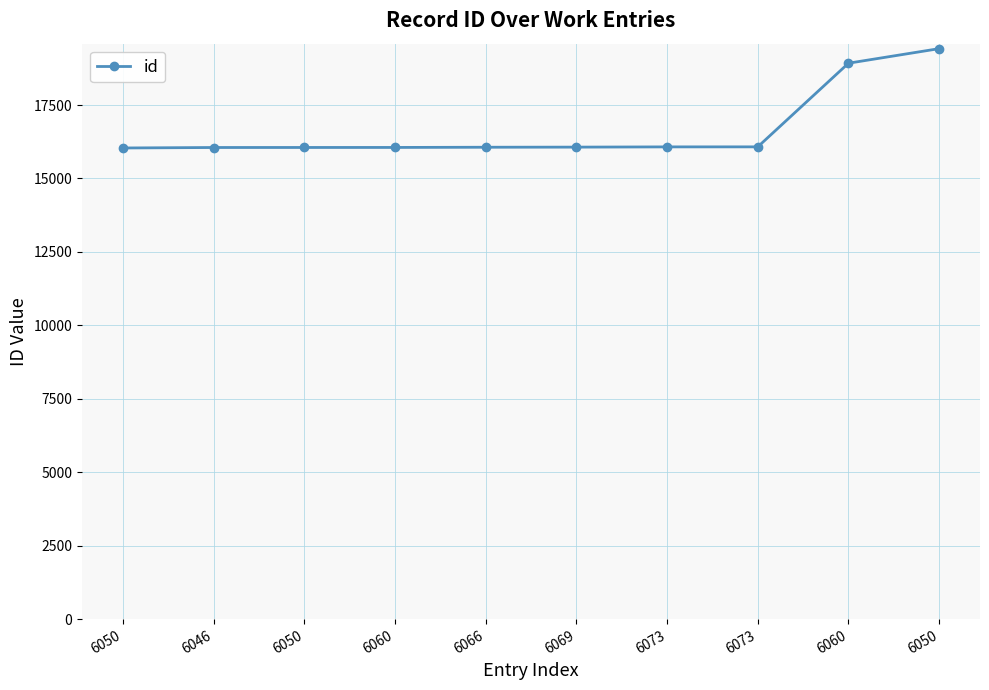

Rank the categories by value from lowest to highest.

6050, 6046, 6050, 6060, 6066, 6069, 6073, 6073, 6060, 6050